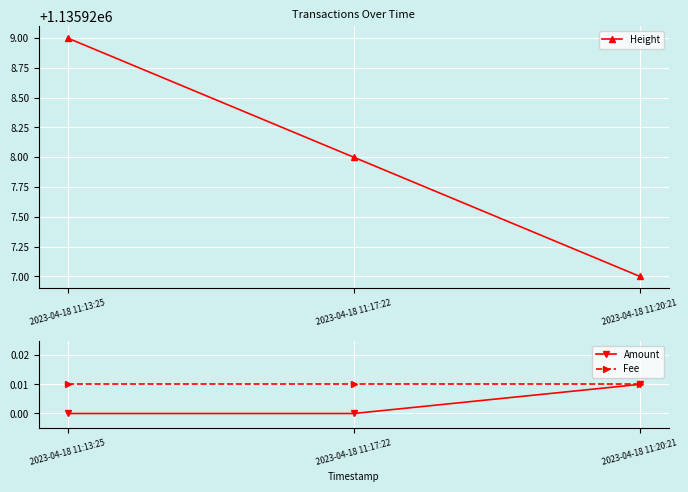

What are all the series names shown in the legend?

Height, Amount, Fee